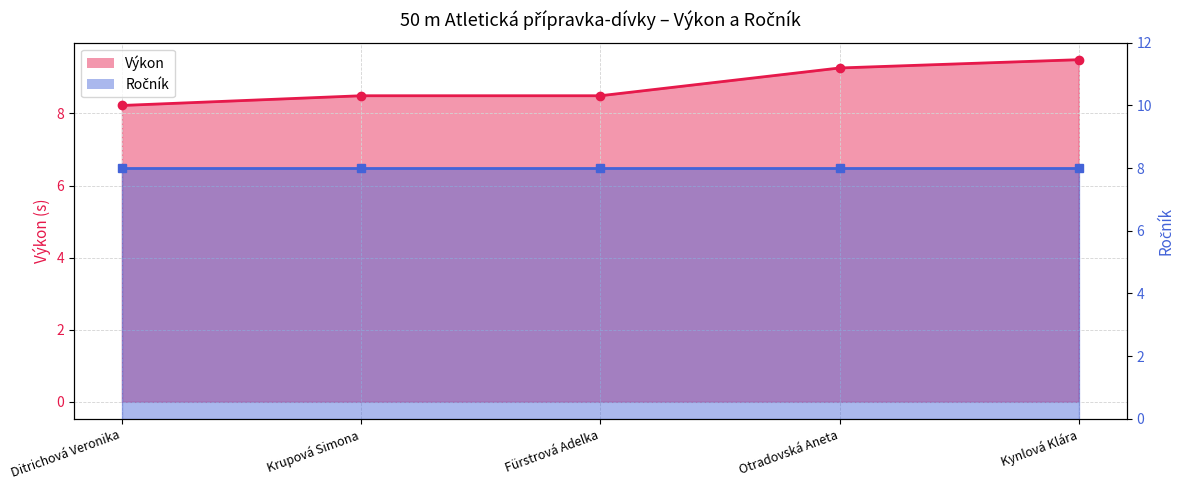

The chart shows a value of 8.2 at Ditrichová Veronika. True or false?

True